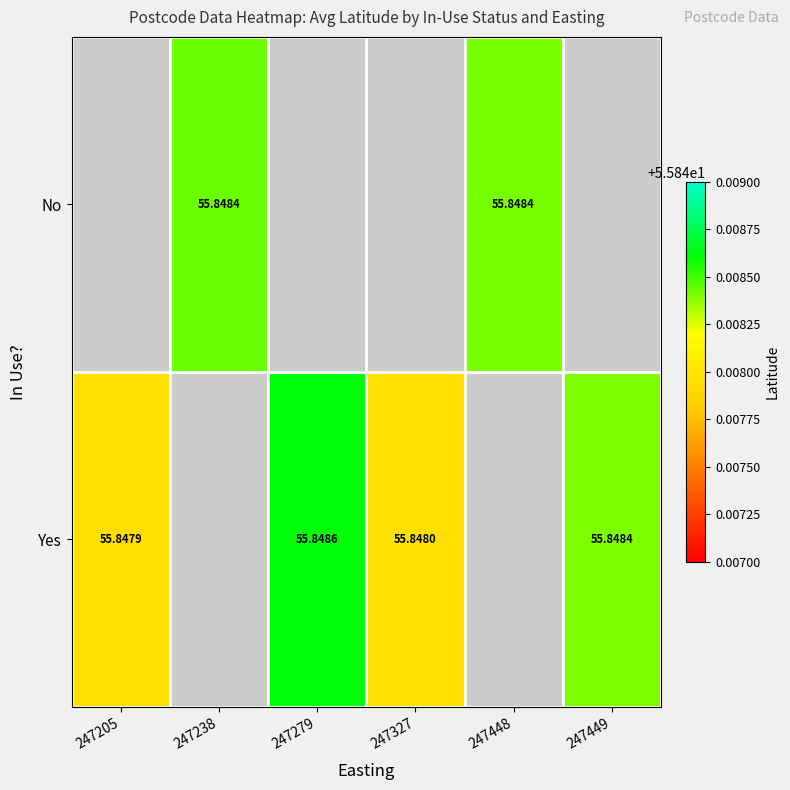

Is the value of No at 247238 greater than the value of Yes at 247279?

No